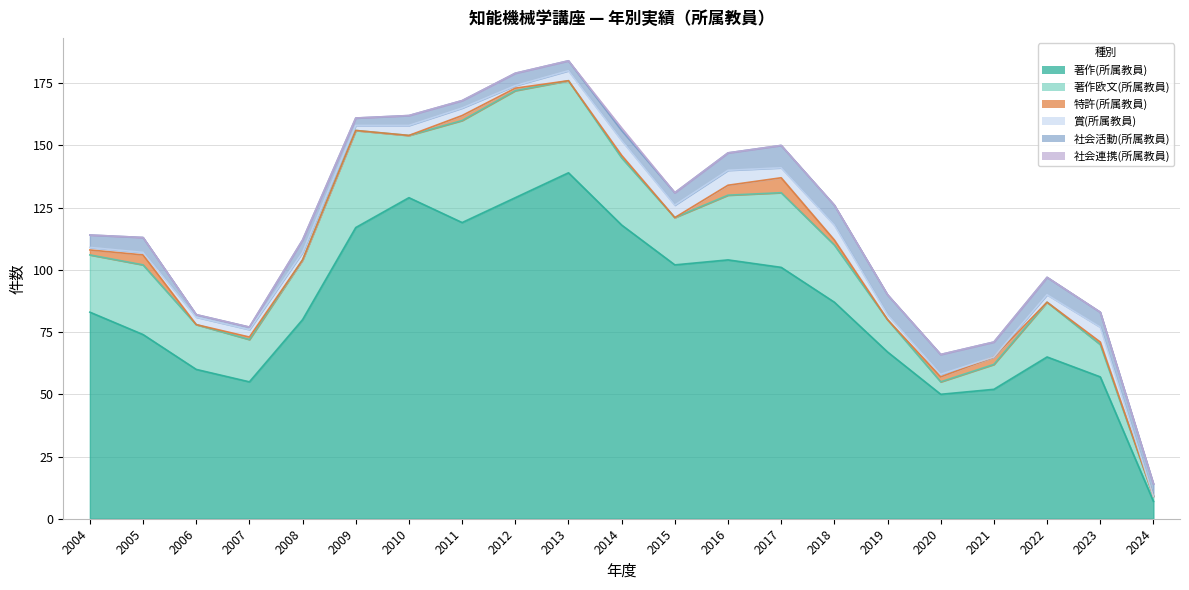

What are all the series names shown in the legend?

著作(所属教員), 著作欧文(所属教員), 特許(所属教員), 賞(所属教員), 社会活動(所属教員), 社会連携(所属教員)